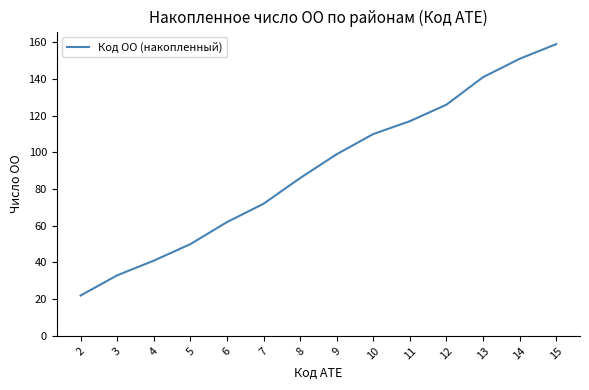

Rank the categories by value from highest to lowest.

15, 14, 13, 12, 11, 10, 9, 8, 7, 6, 5, 4, 3, 2